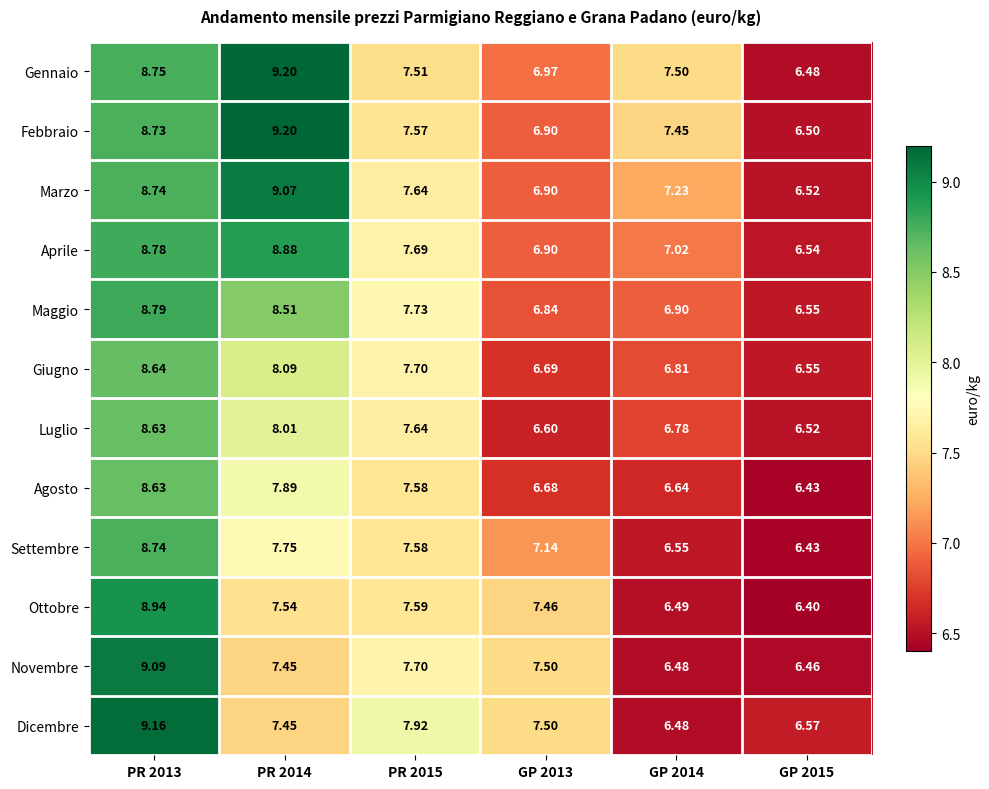

Which series has the largest range (max minus min)?

Gennaio